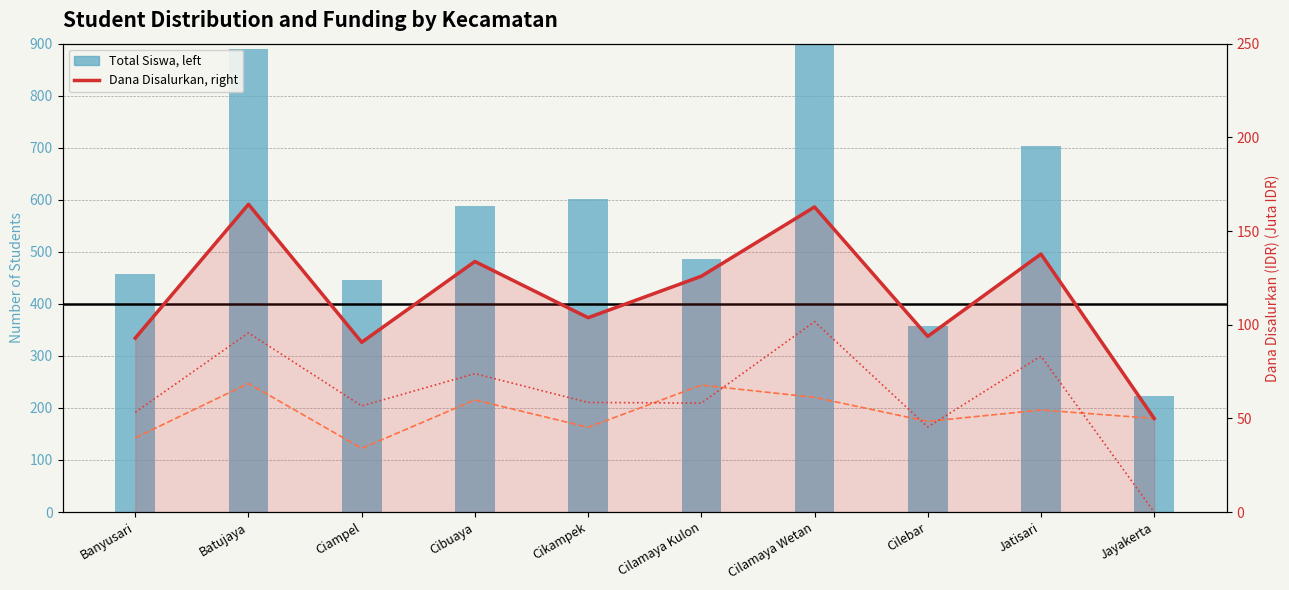

What is the difference between the highest and lowest values at Jatisari?

649.5